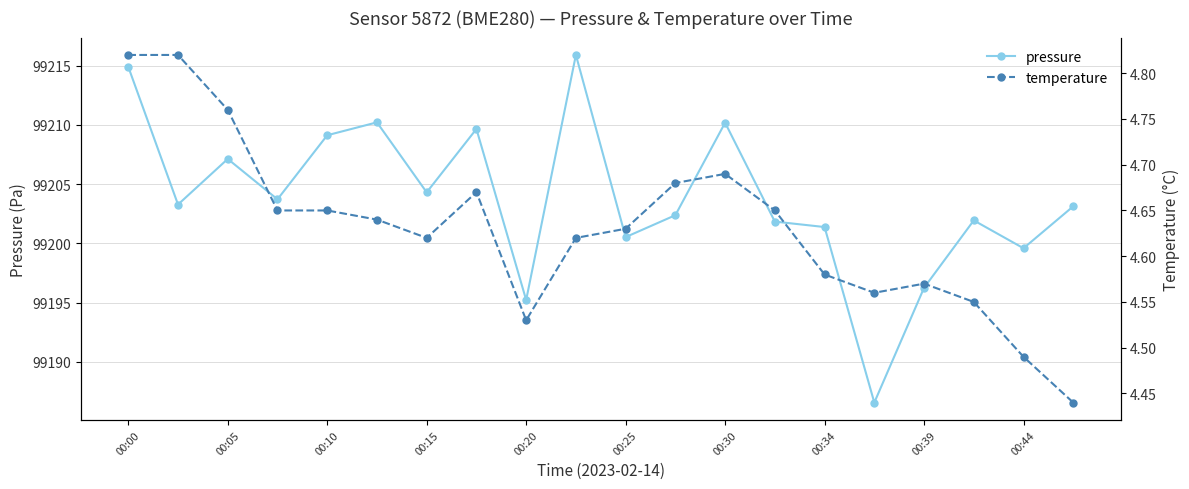

What is the difference between the second highest and second lowest values in the temperature series?

0.3